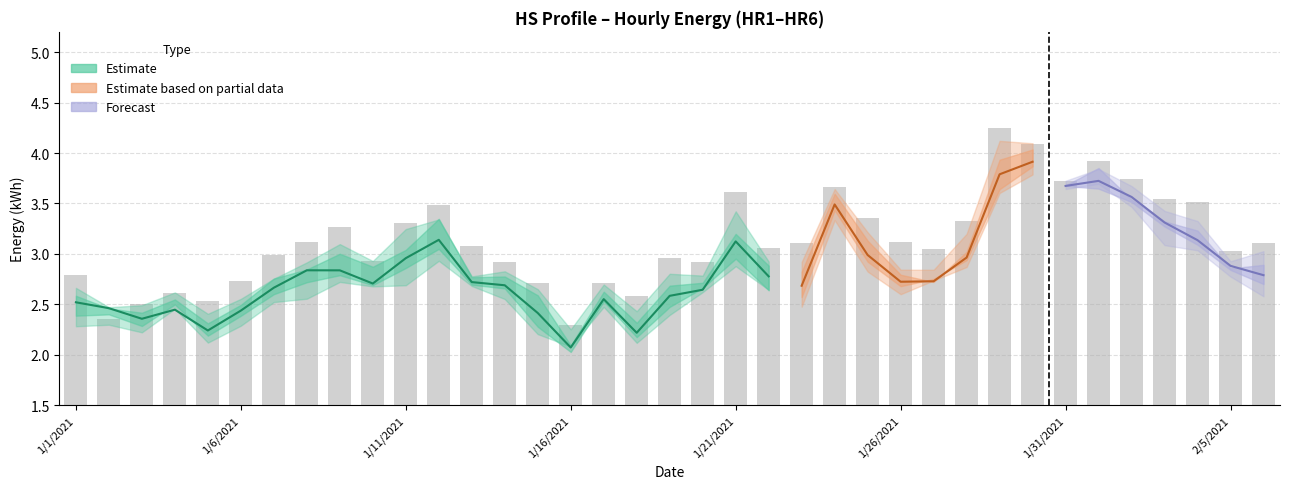

What is the difference between the maximum and minimum values in the HR5 series?

1.9